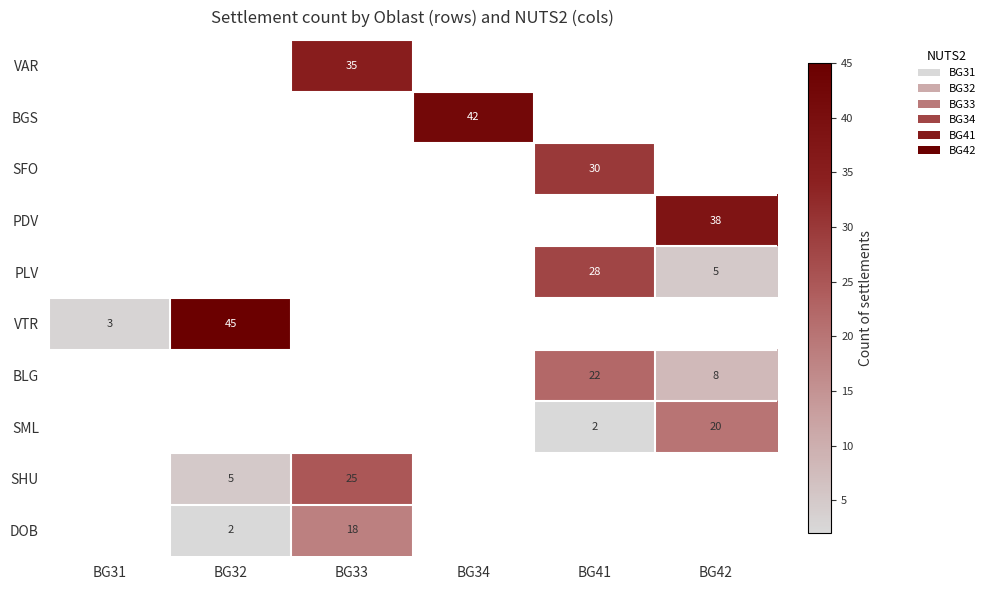

True or false: VAR has a value of 35 at BG33.

True